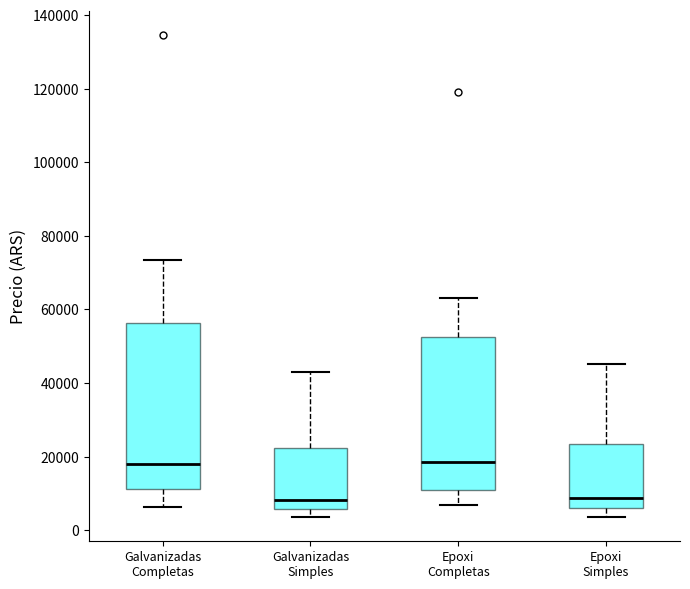

Where is the lower edge of the box for Epoxi Simples on the y-axis? The values are not printed on the chart, so give them approximately, as read against the axis.

6000